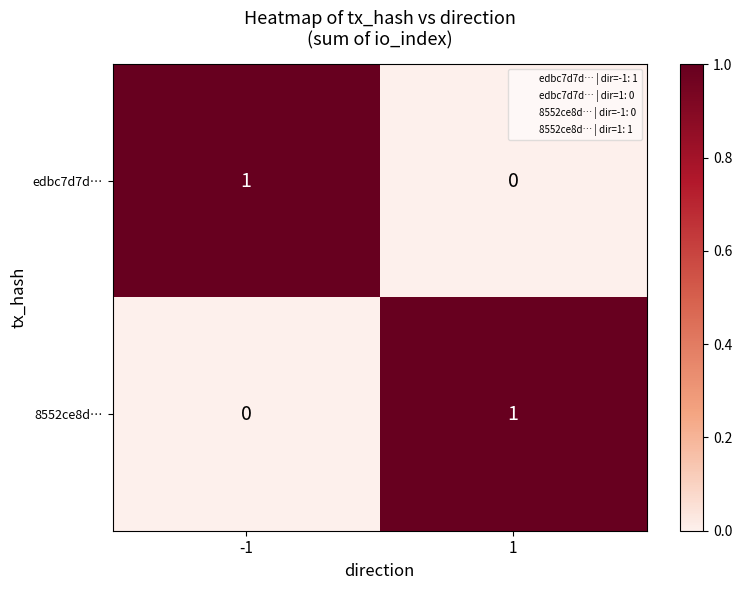

What is the maximum value shown in the chart?

1